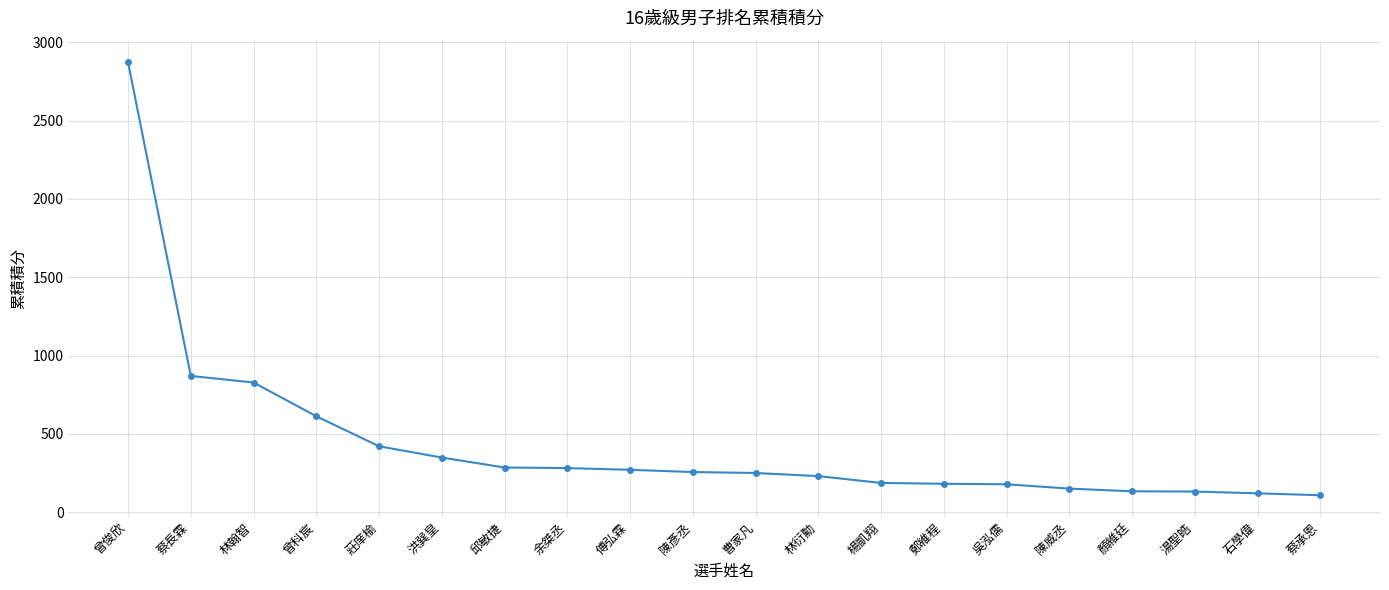

Is it true that the value at 林翰智 is 498.0?

False